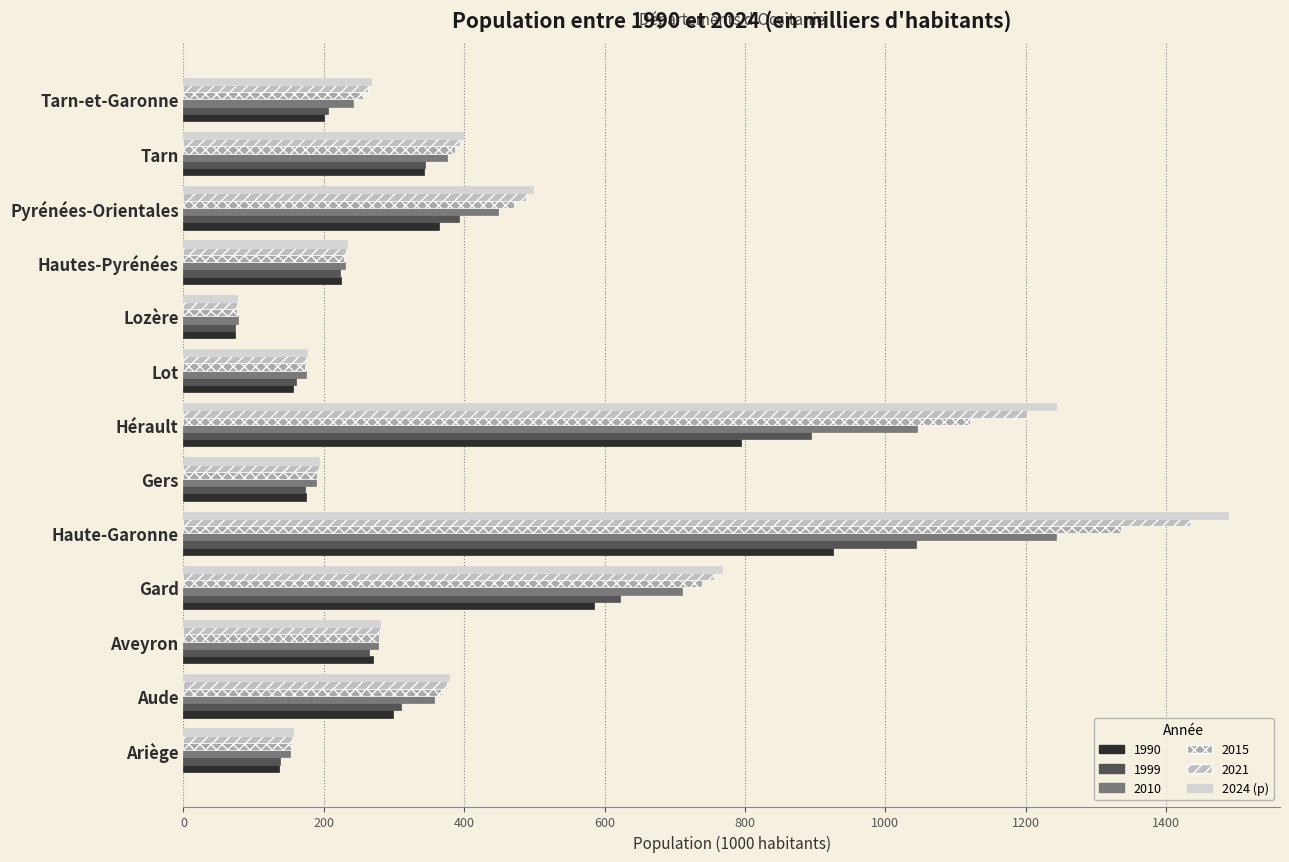

What is the value of the 11th bar from the left?

497.8